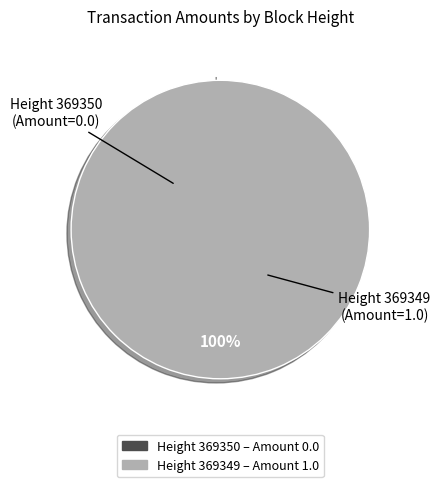

To the nearest percent, what is the combined percentage of 369350 and 369349?

100%